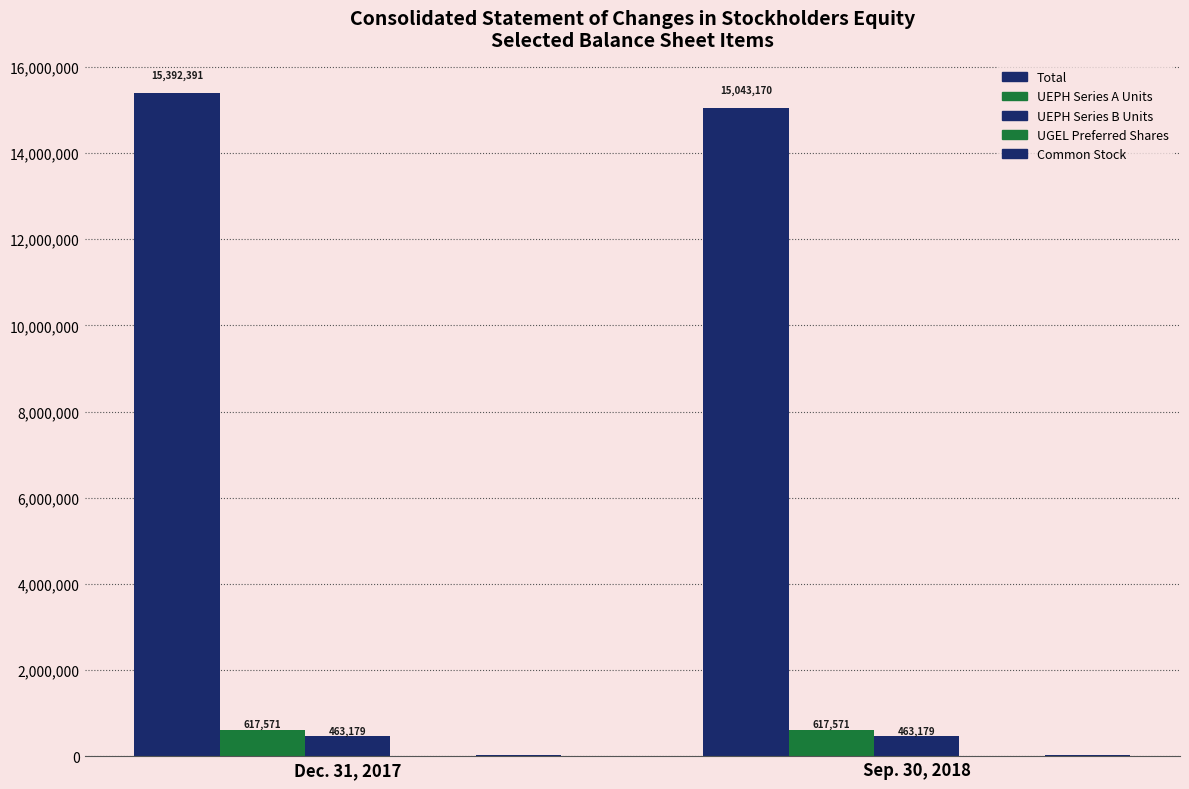

Is the value of Common Stock at Dec. 31, 2017 greater than the value of Total at Sep. 30, 2018?

No